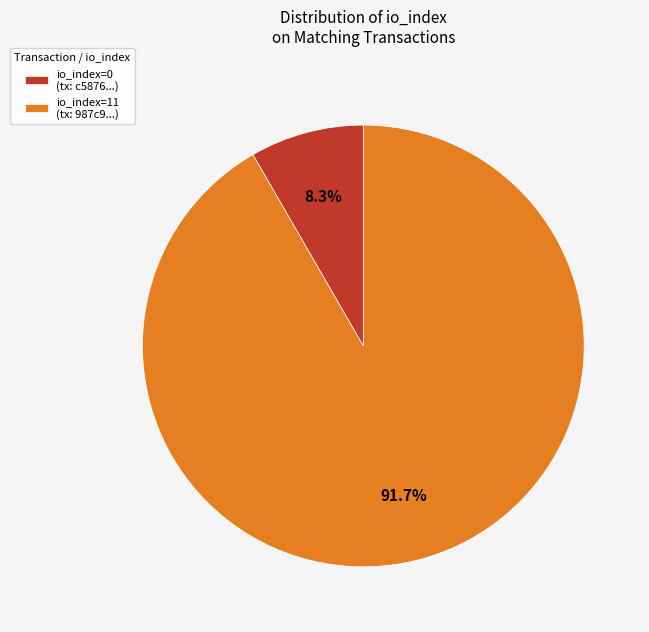

Is there a majority slice in this chart?

Yes